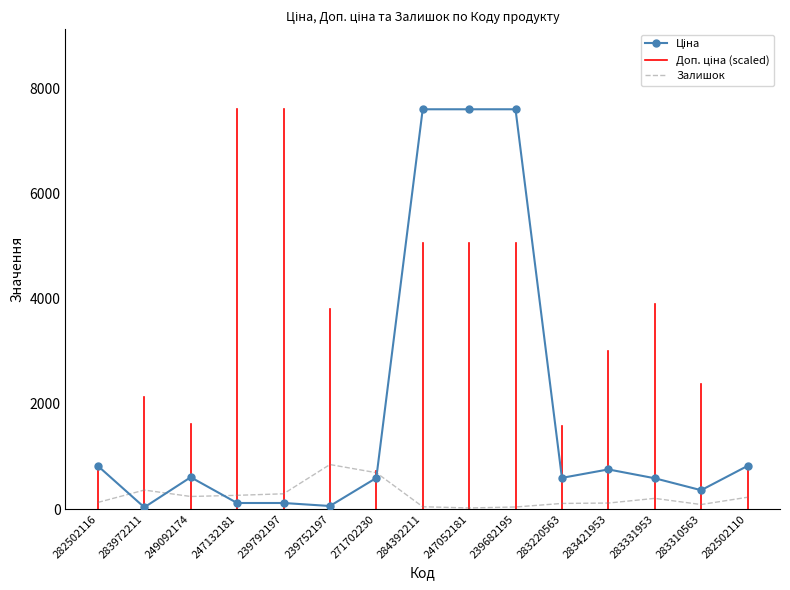

What is the smallest value displayed?

20.0